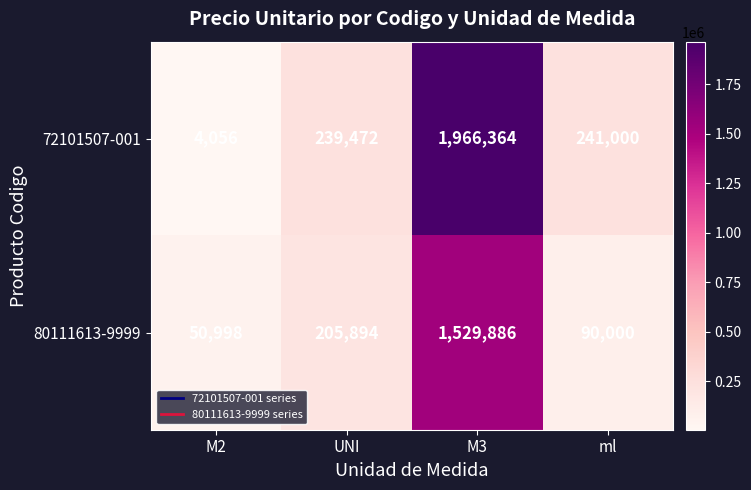

Read the 72101507-001 value at ml, to the nearest 100.

241000